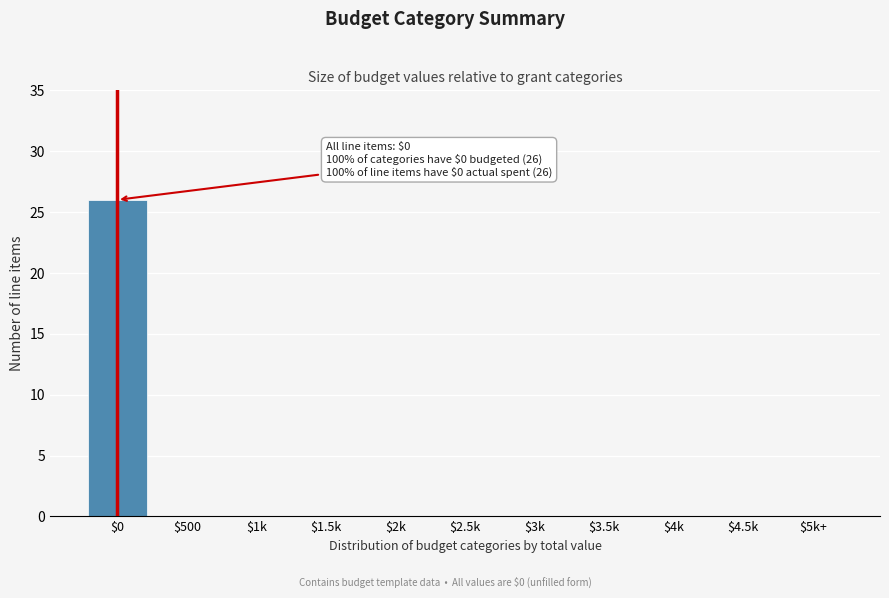

The chart shows a value of 0 at $4k. True or false?

True